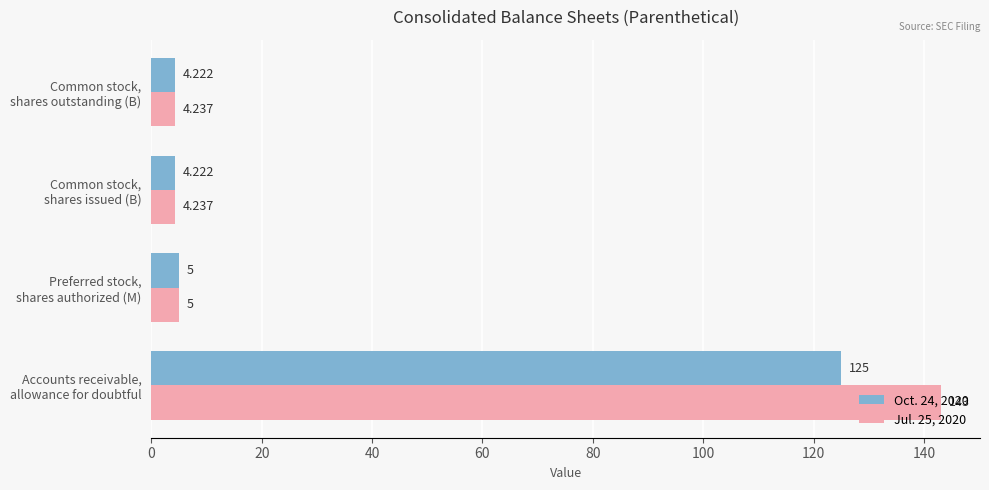

List the series in order of their peak value, lowest first.

Oct. 24, 2020, Jul. 25, 2020